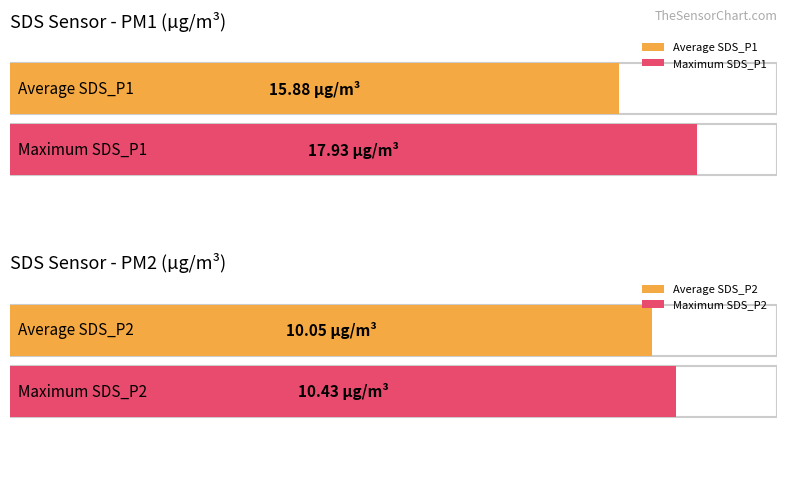

Rank the series by their average value, from lowest to highest.

SDS_P2, SDS_P1